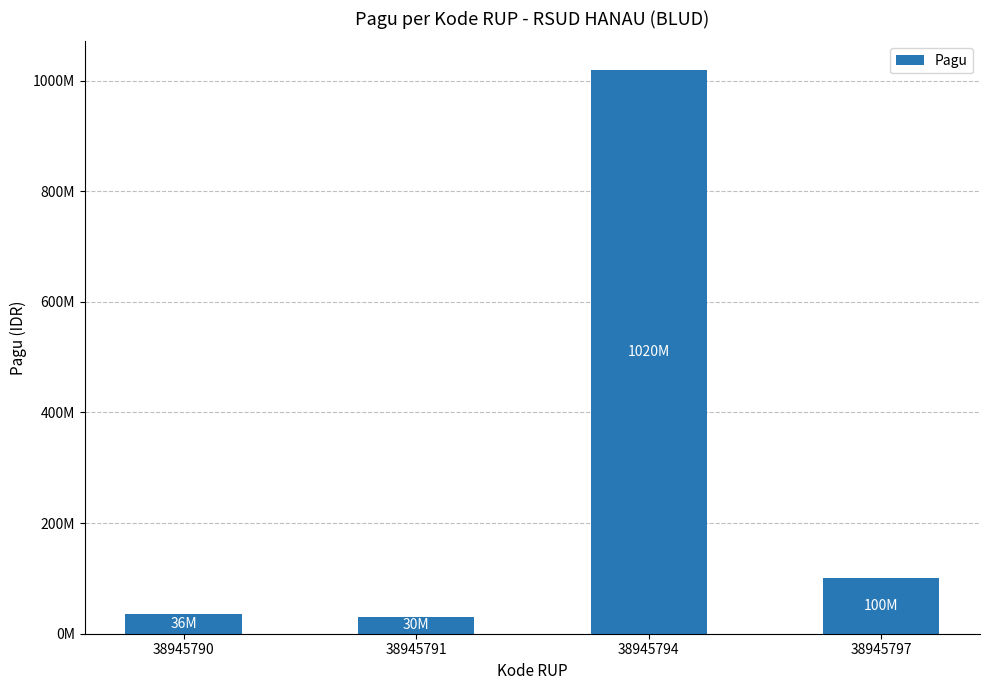

What is the approximate value at 38945794?

1020000000